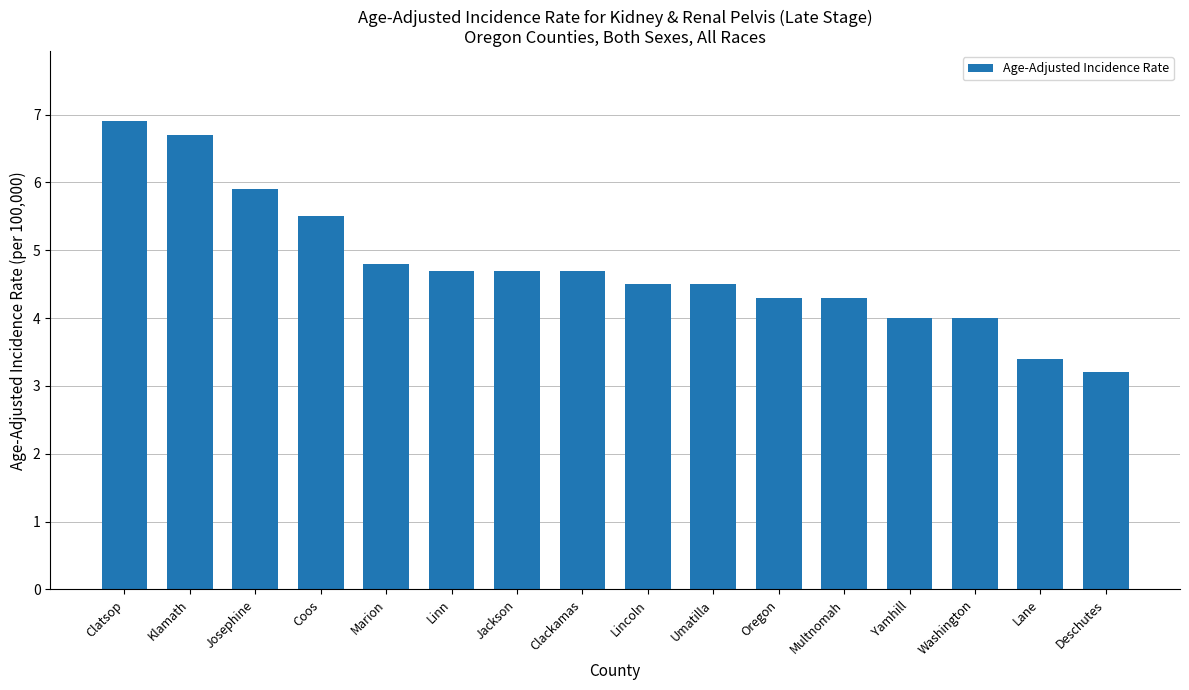

What is the average value?

4.8